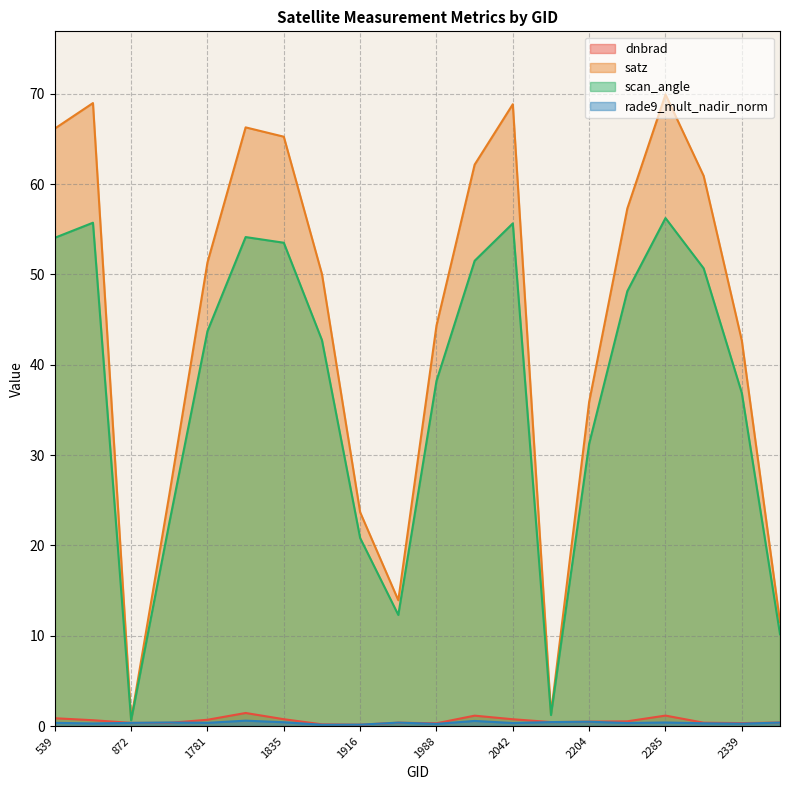

What is the total value across all series at 2339?

80.1